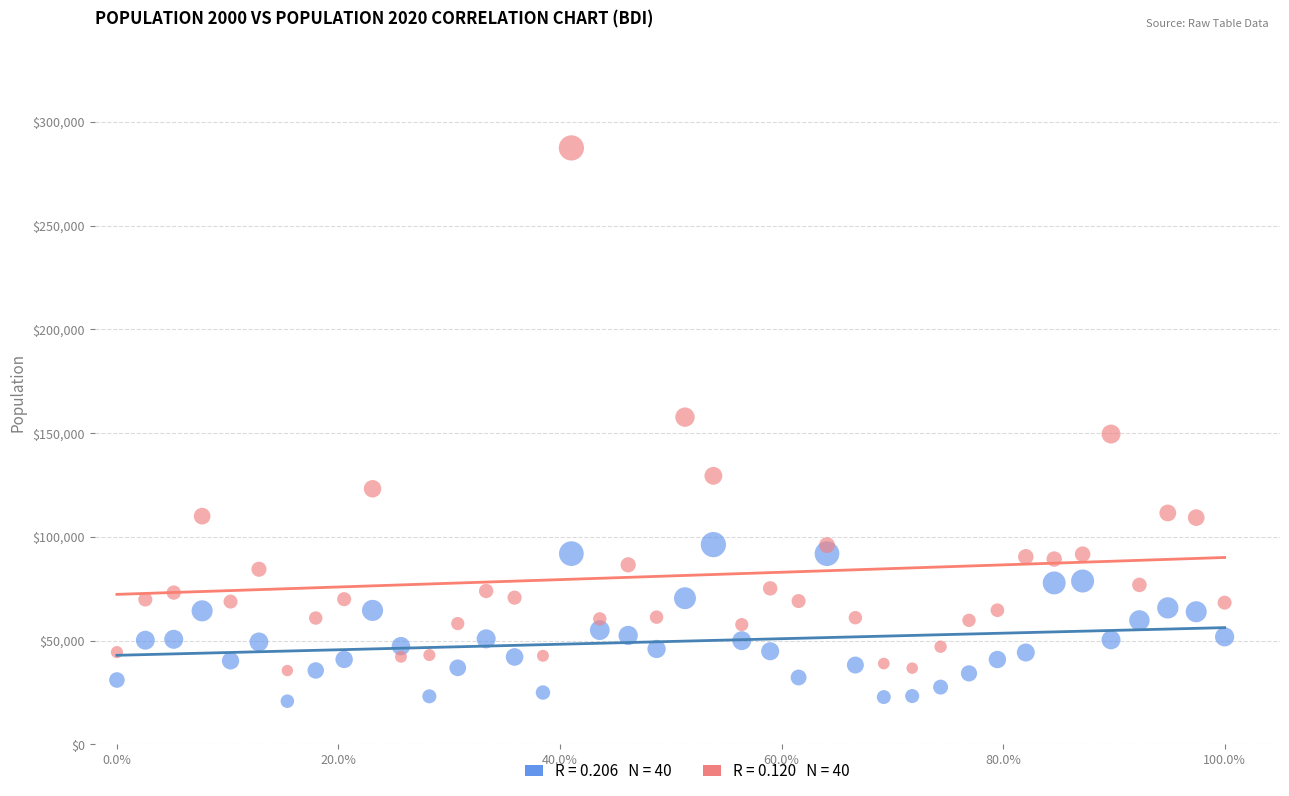

Across all data points, what is the range of Y values (max minus min)?

266683.2